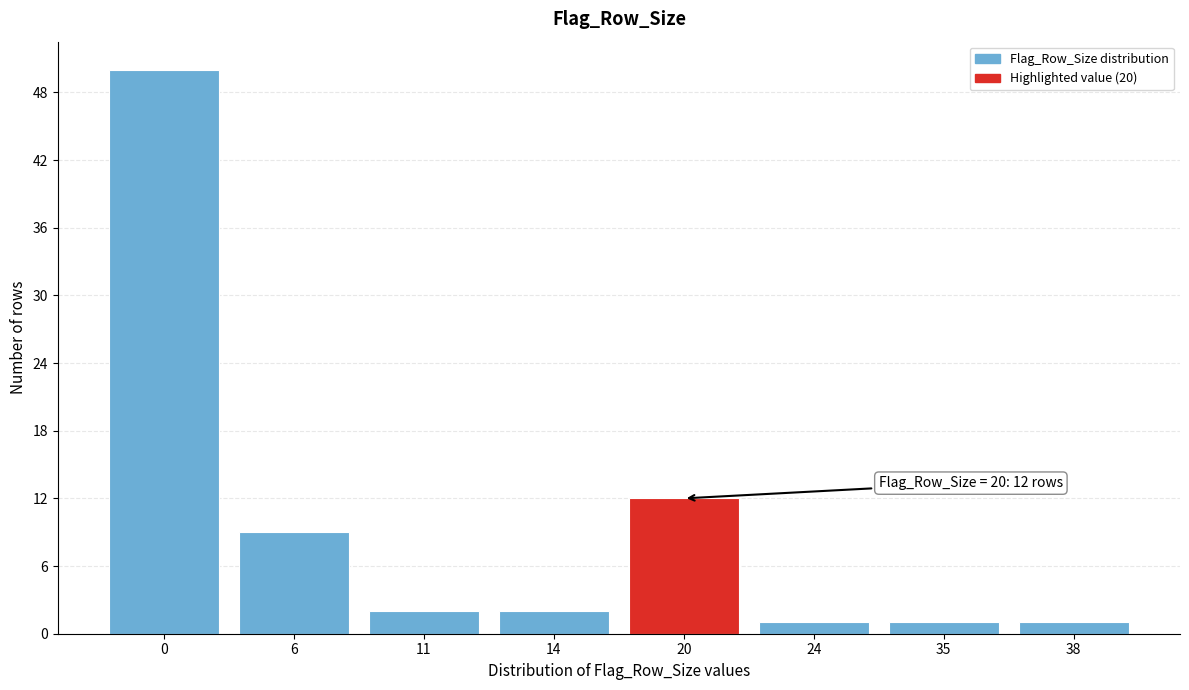

Reading left to right, extract all data points from this chart.

50	9	2	2	12	1	1	1